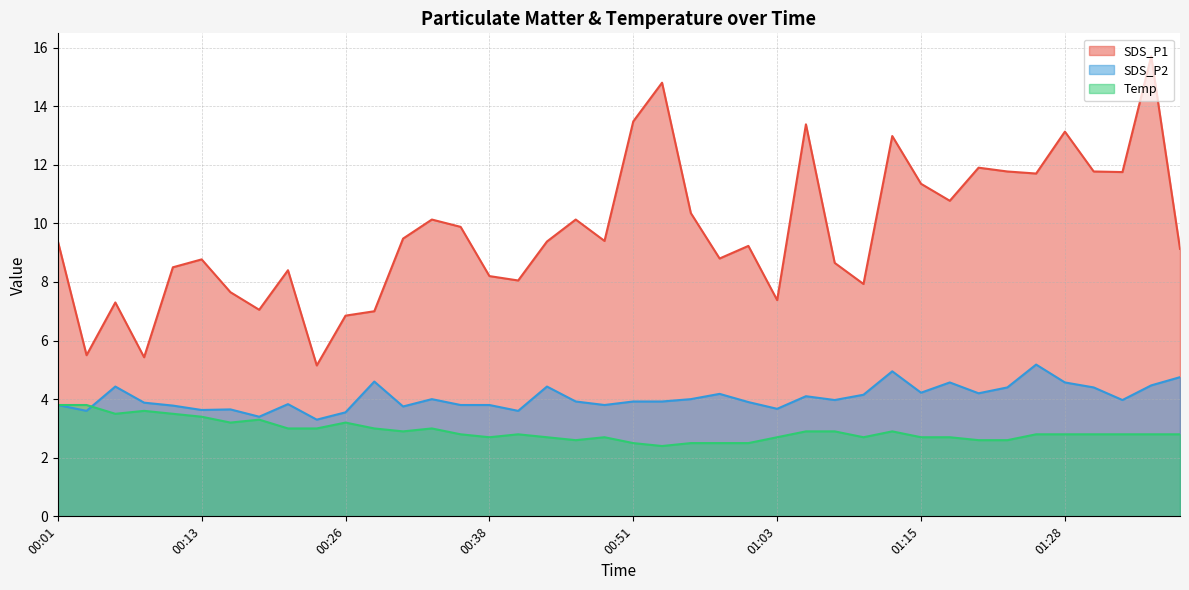

At how many categories does at least one series exceed 14?

2